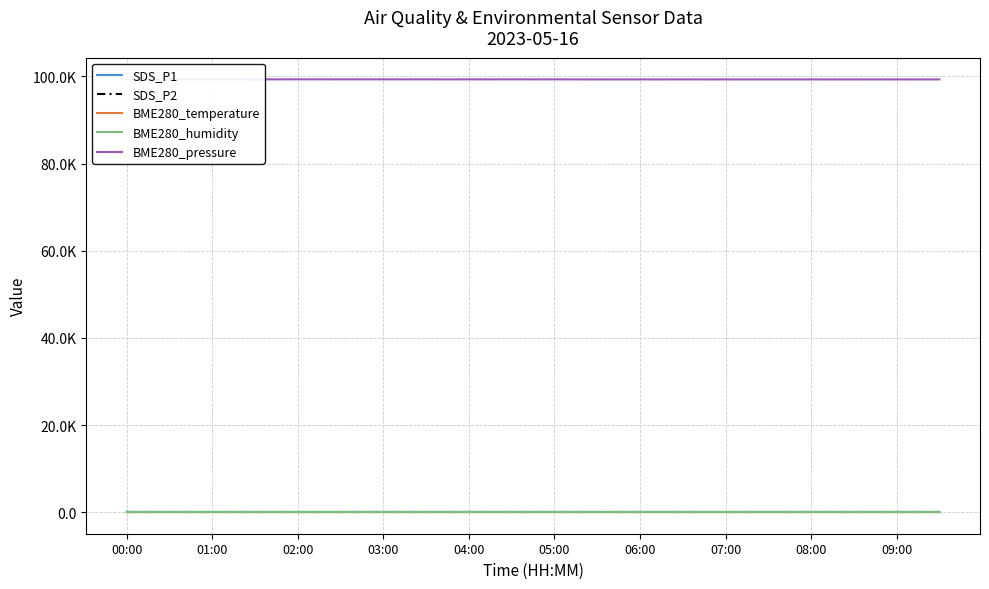

List the series in order of their peak value, lowest first.

BME280_temperature, SDS_P2, SDS_P1, BME280_humidity, BME280_pressure